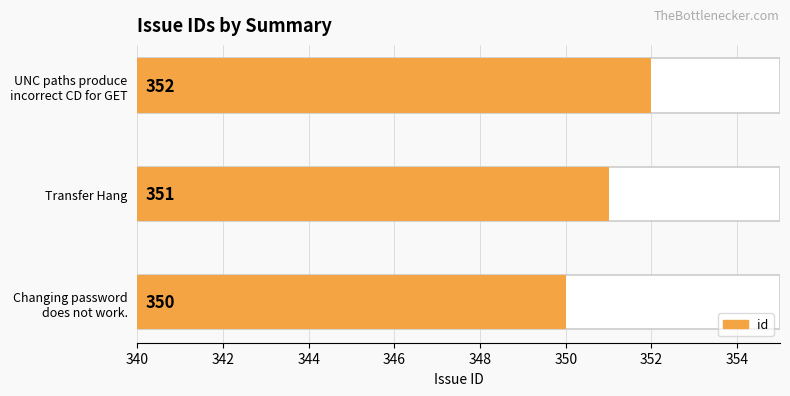

List the labels in order of value, largest first.

UNC paths produce
incorrect CD for GET, Transfer Hang, Changing password
does not work.